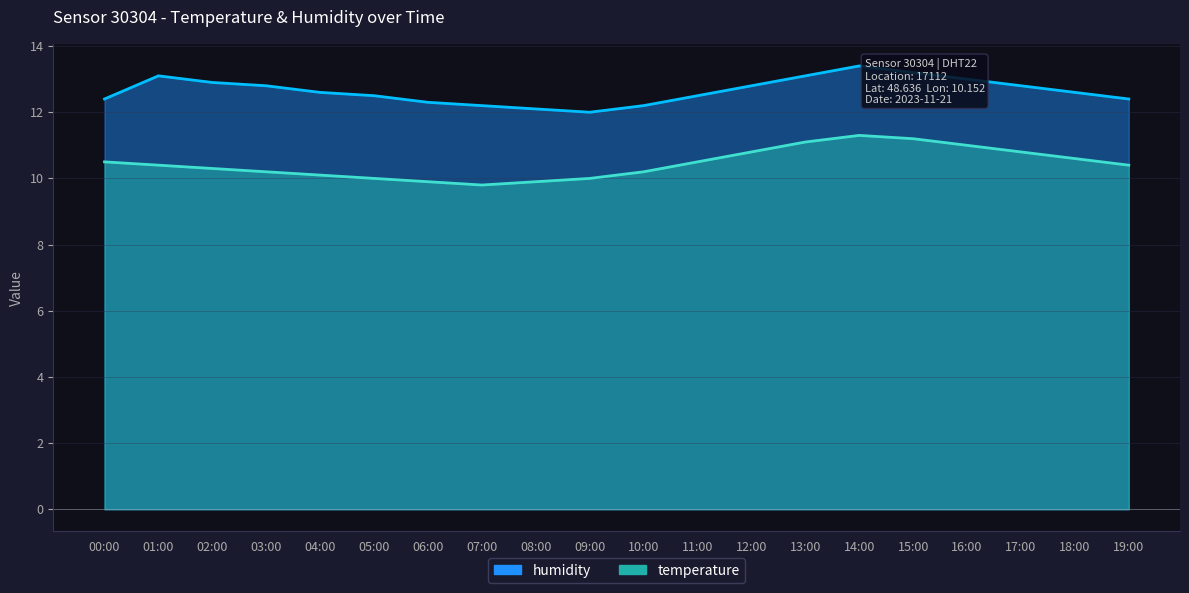

What is the difference between the humidity values at 05:00 and 06:00?

0.2